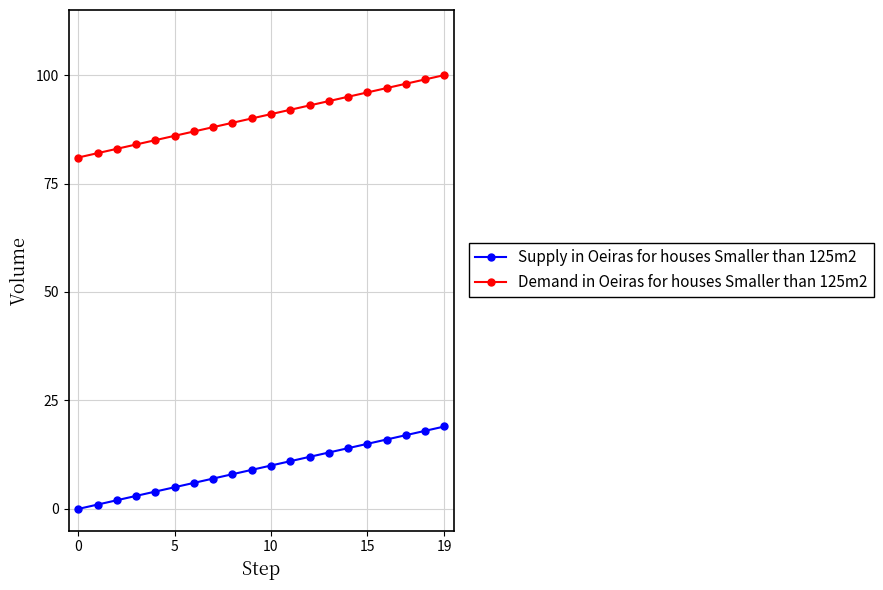

How many distinct data groups are displayed?

2